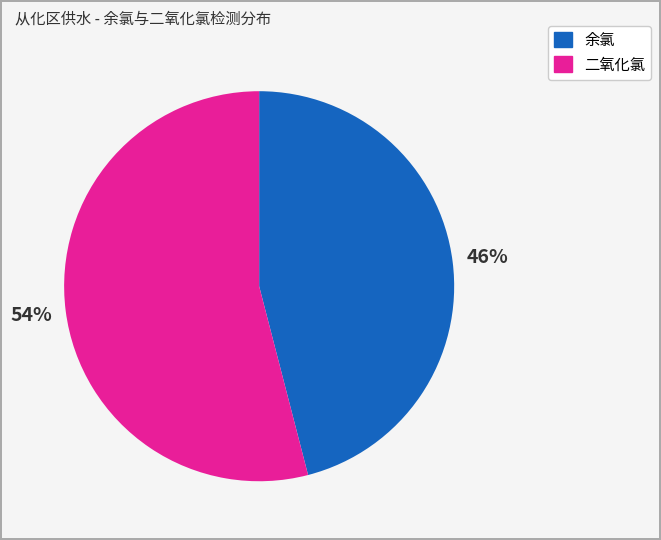

To the nearest percent, what is the average slice percentage?

50%